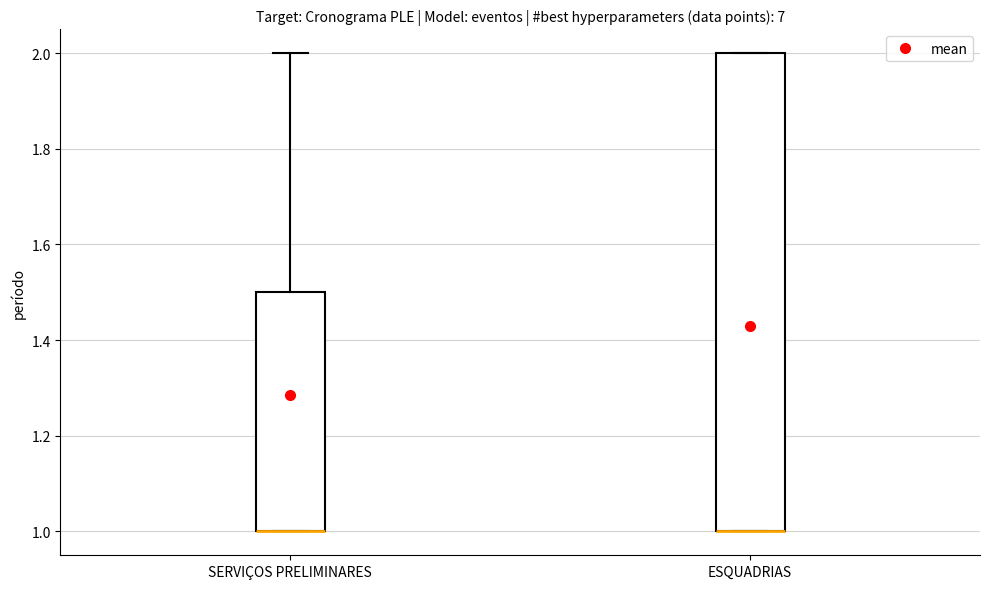

Which box is the tallest, from its lower edge to its upper edge?

ESQUADRIAS